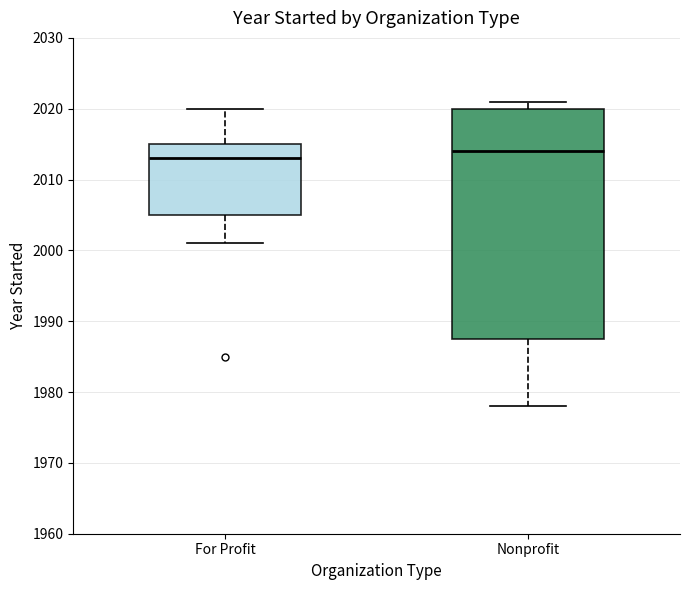

Which box is the tallest, from its lower edge to its upper edge?

Nonprofit